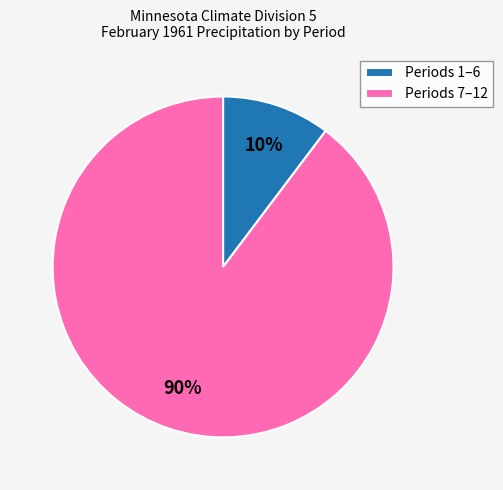

To the nearest percent, what is the average slice percentage?

50%